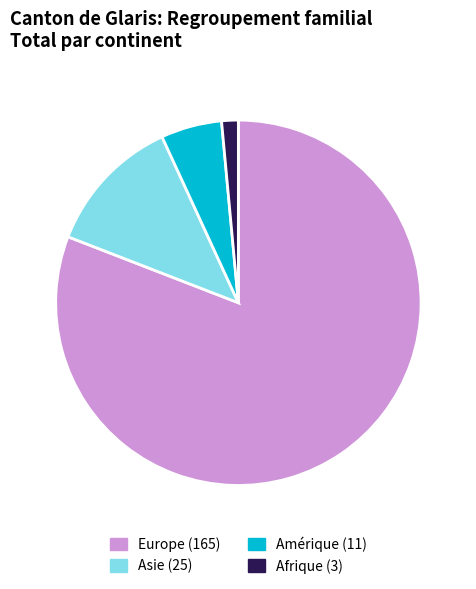

Count the number of slices in the pie.

4